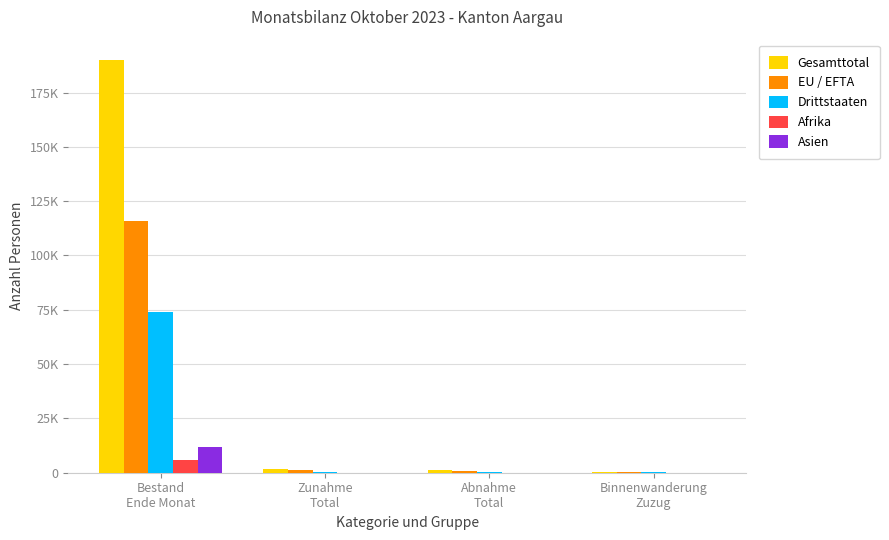

What are all the series names shown in the legend?

Gesamttotal, EU / EFTA, Drittstaaten, Afrika, Asien